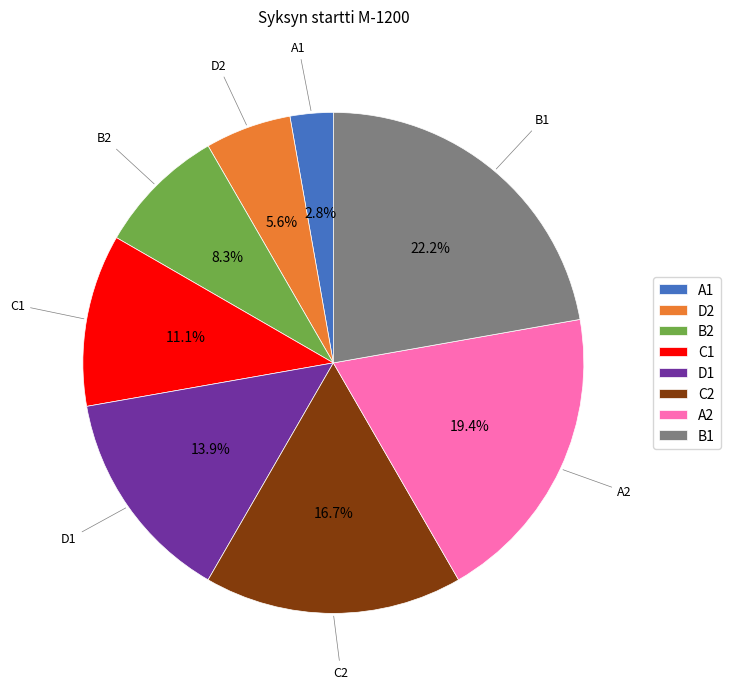

How many segments does this pie chart have?

8